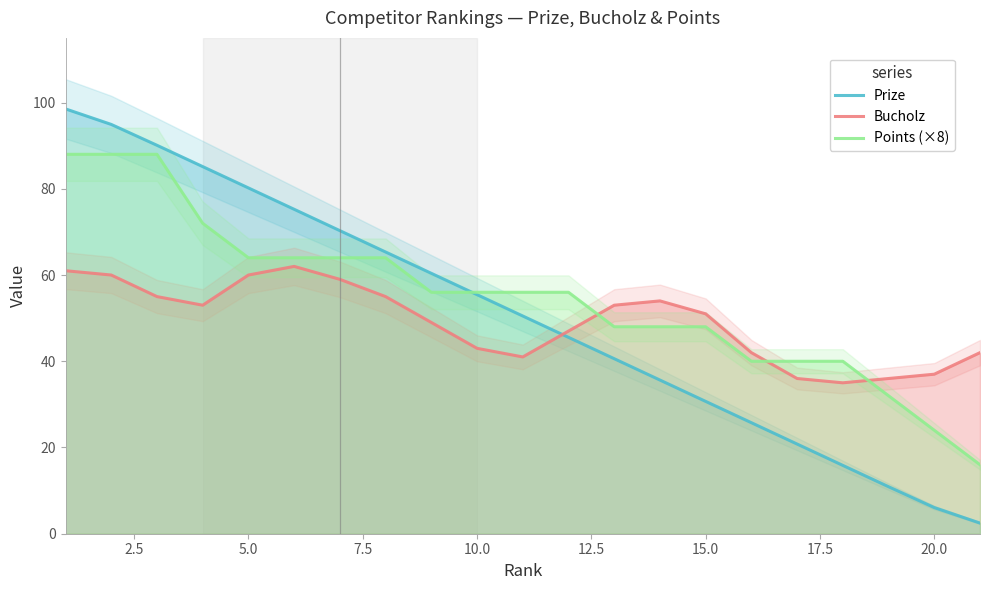

Reading left to right, what are all the values shown in this chart?

Prize: 98.5	94.9	90.1	85.1	80.2	75.2	70.3	65.3	60.4	55.4	50.5	45.5	40.6	35.6	30.7	25.7	20.8	15.8	10.9	6.1	2.5
Bucholz: 61.0	60.0	55.0	53.0	60.0	62.0	59.0	55.0	49.0	43.0	41.0	47.0	53.0	54.0	51.0	42.0	36.0	35.0	36.0	37.0	42.0
Points (×8): 88.0	88.0	88.0	72.0	64.0	64.0	64.0	64.0	56.0	56.0	56.0	56.0	48.0	48.0	48.0	40.0	40.0	40.0	32.0	24.0	16.0